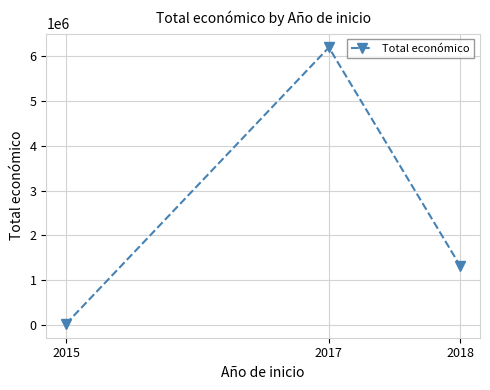

The value at 2017 is 6200991.5. True or false?

True